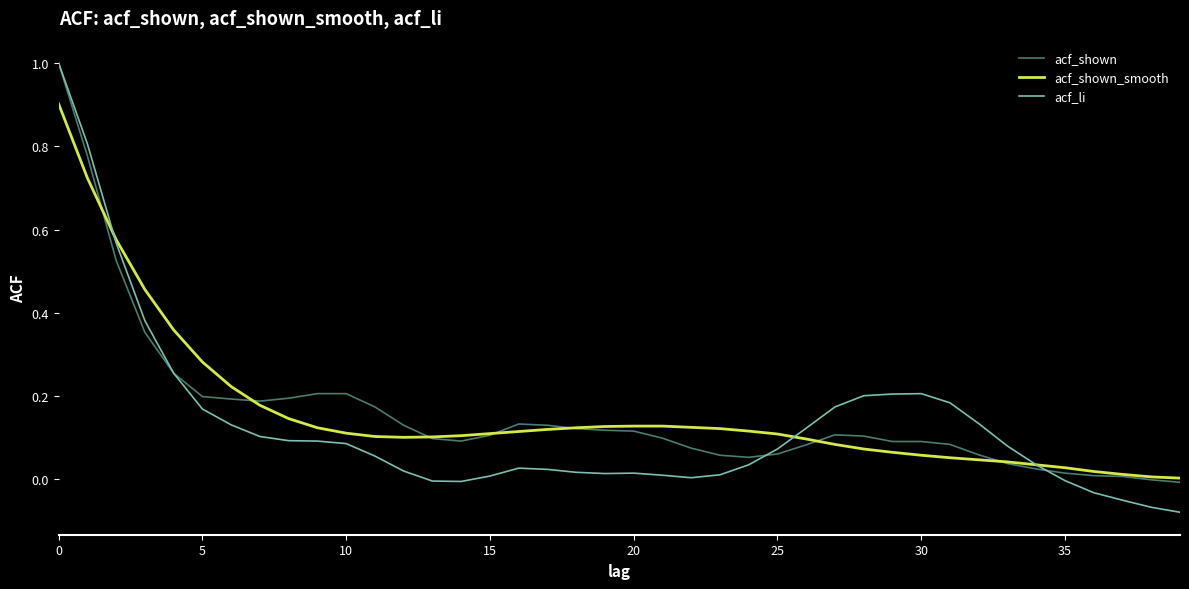

Which series has the widest spread of values?

acf_li